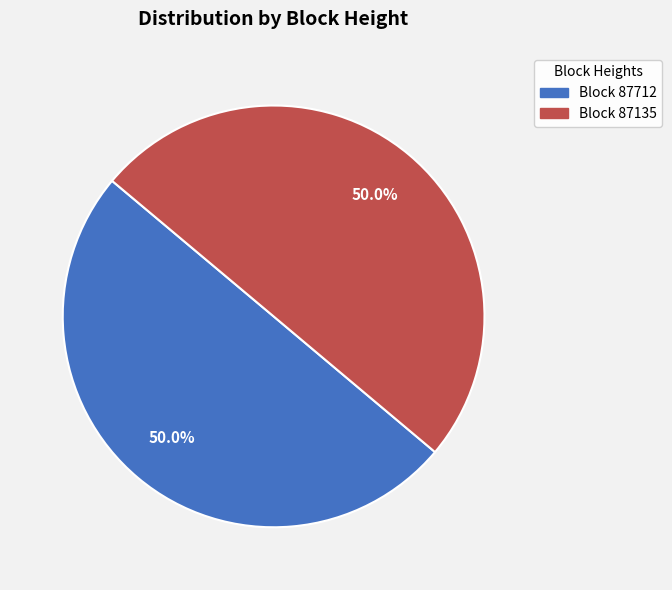

Do Block 87712 and Block 87135 together represent more than half of the pie?

Yes